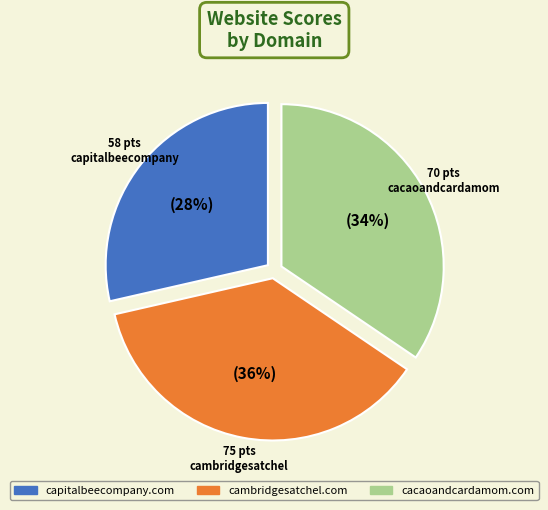

To the nearest percent, what is the difference between the largest and smallest slice percentages?

8%